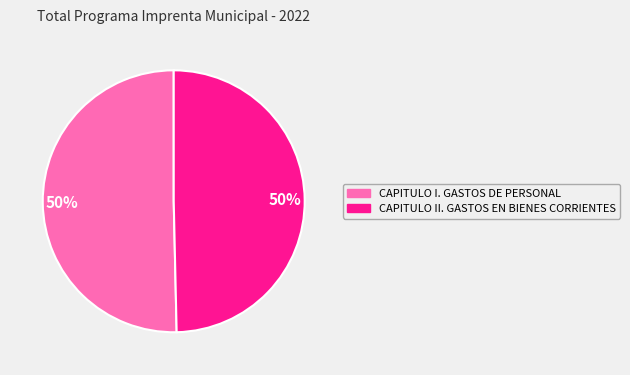

Count the number of slices in the pie.

2